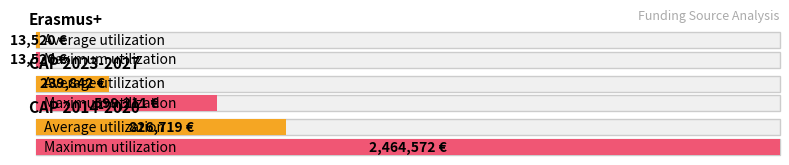

What is the sum of all values?

4519608